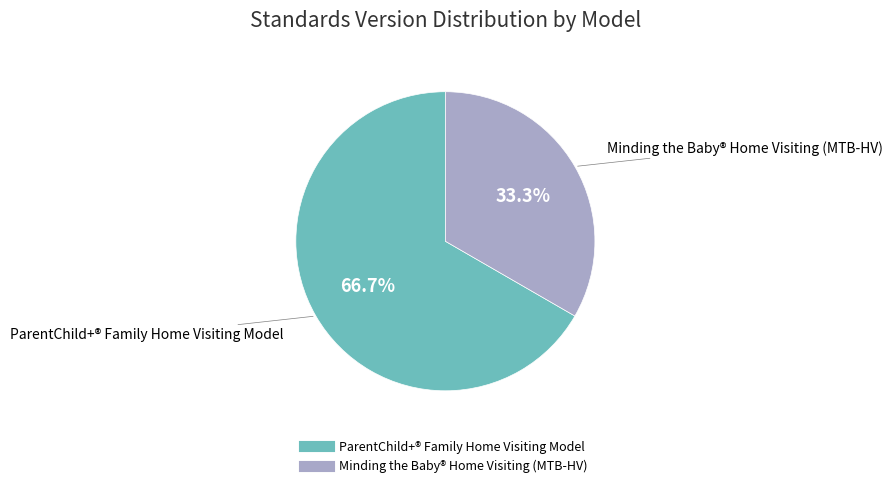

Does ParentChild+® Family Home Visiting Model represent more than half of the total?

Yes